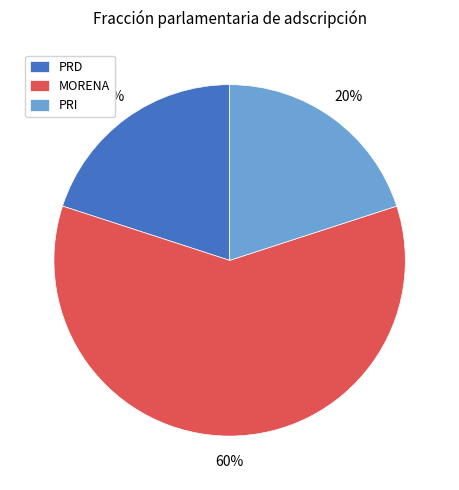

Is there a majority slice in this chart?

Yes